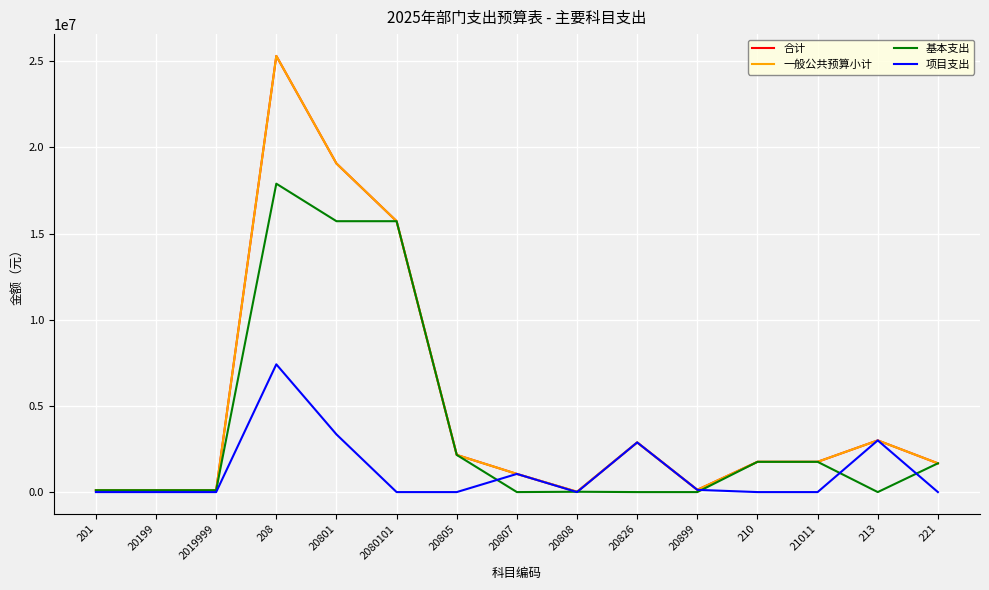

Does the chart display data point markers on the line(s)?

No